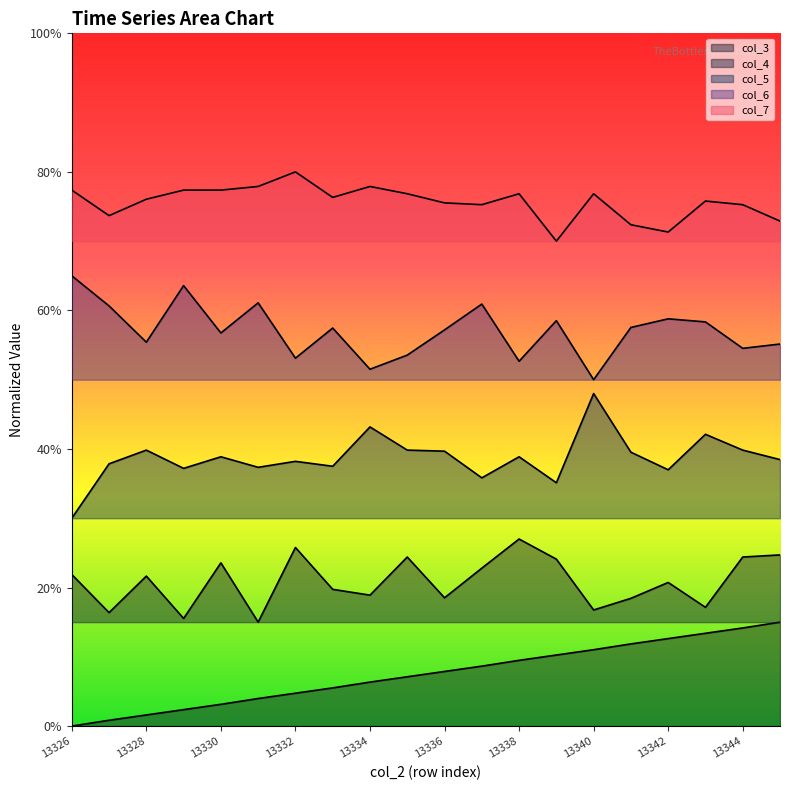

How many data points does each series have?

20